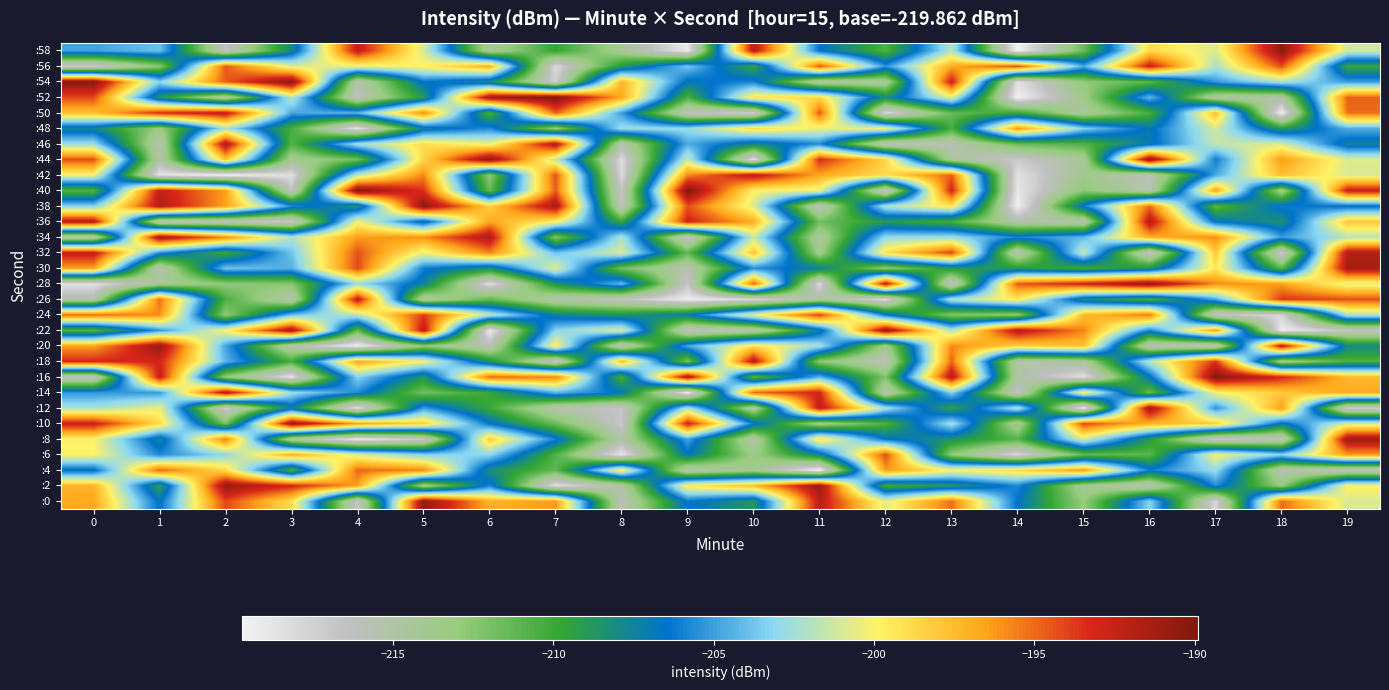

What is the spread (max minus min) of values at 11?

28.8